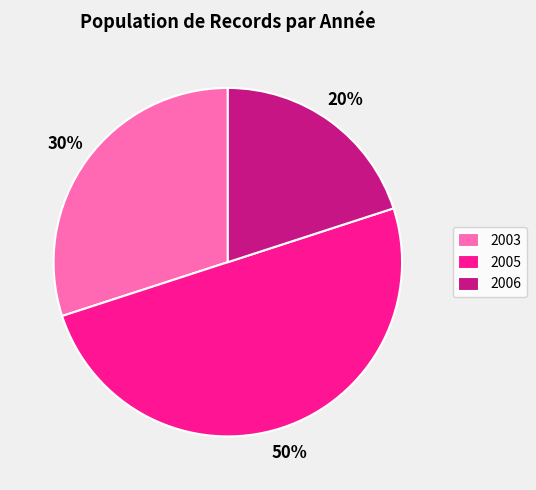

Is 2006 the majority of the pie?

No